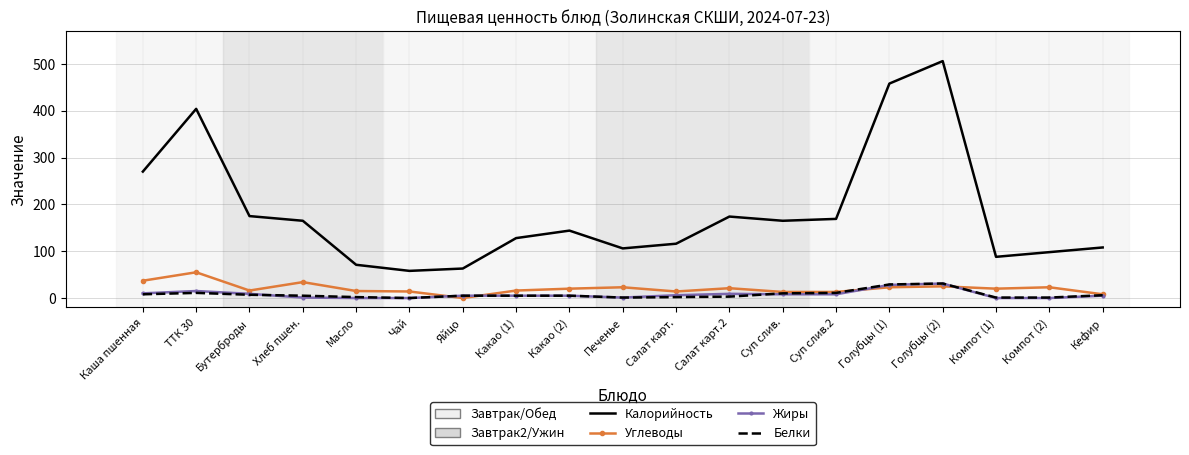

Which series has the largest range (max minus min)?

Калорийность